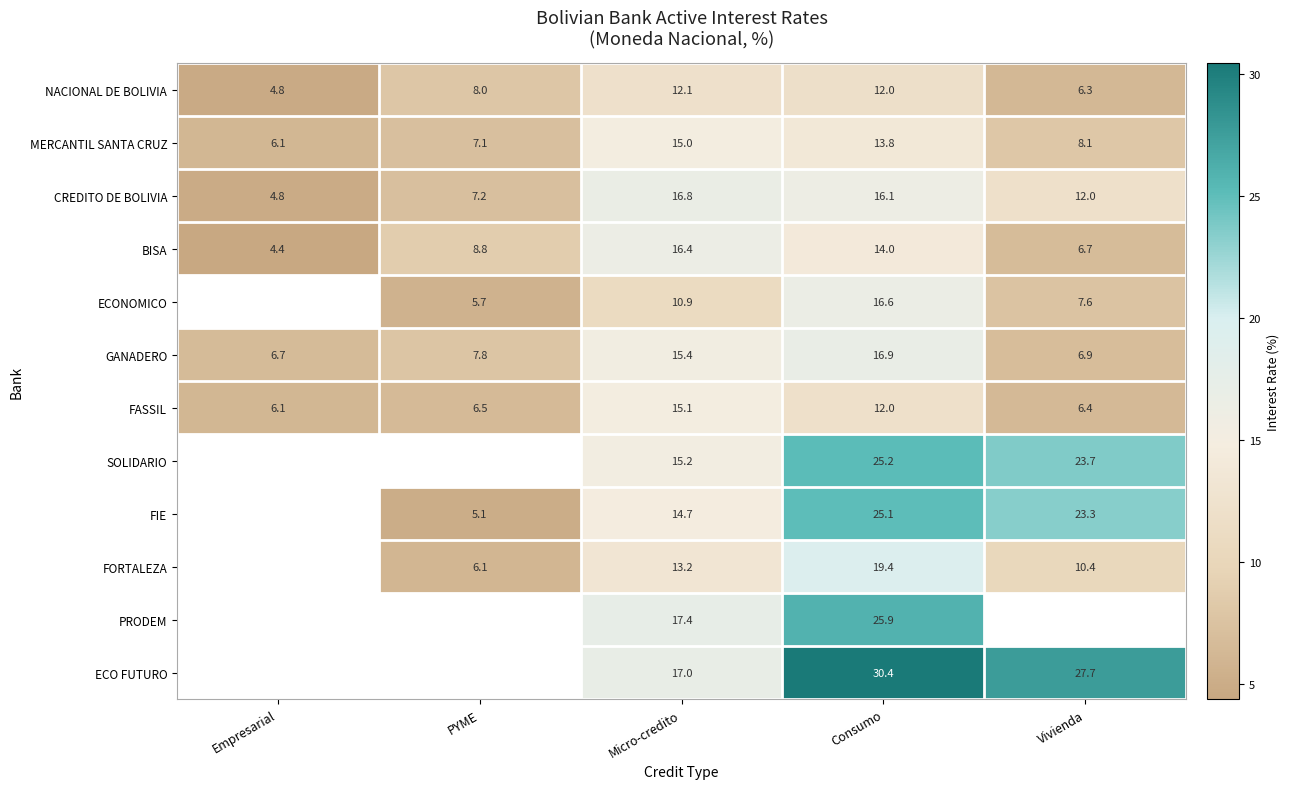

List the labels in order of BISA value, largest first.

Micro-credito, Consumo, PYME, Vivienda, Empresarial